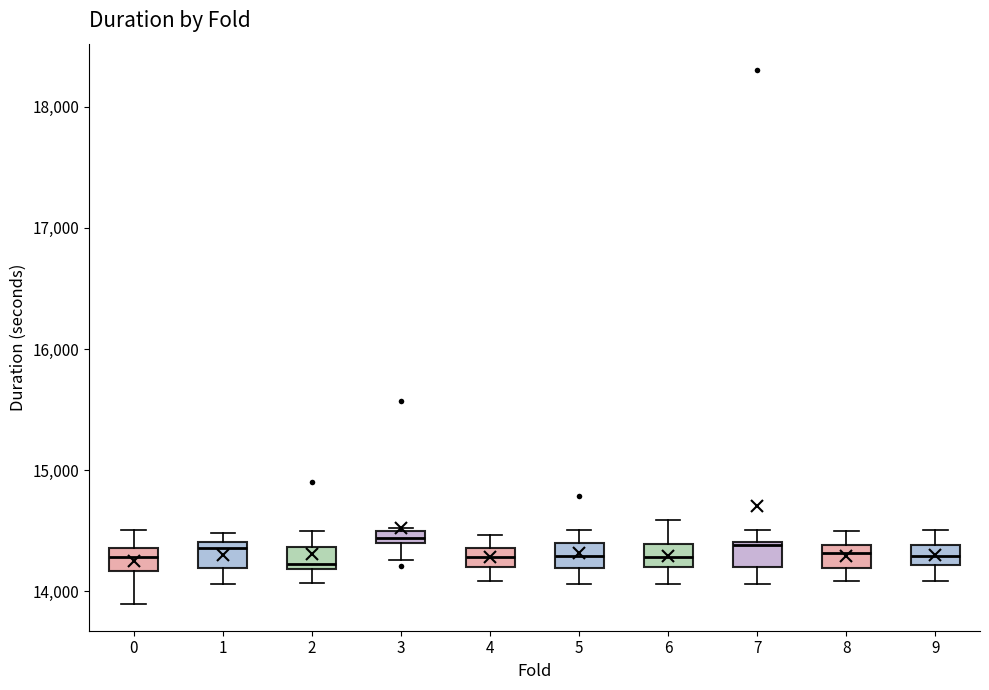

Where is the lower edge of the box at x = 6 on the y-axis? The values are not printed on the chart, so give them approximately, as read against the axis.

14200